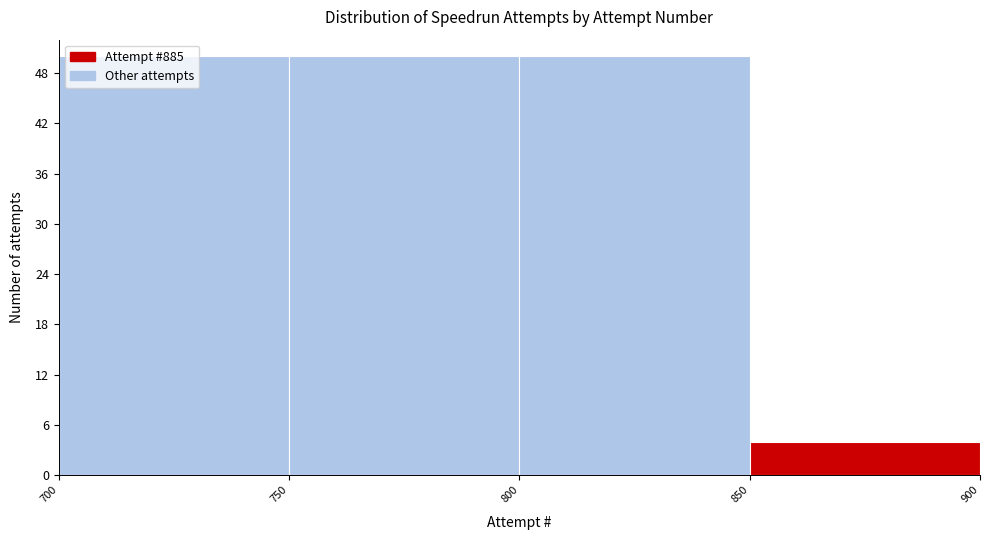

Reading left to right, transcribe this chart: for each bar, give the range it covers on the x-axis and its height. The values are not printed on the chart, so give them approximately, as read against the axis.

700 to 750: 50
750 to 800: 50
800 to 850: 50
850 to 900: 4